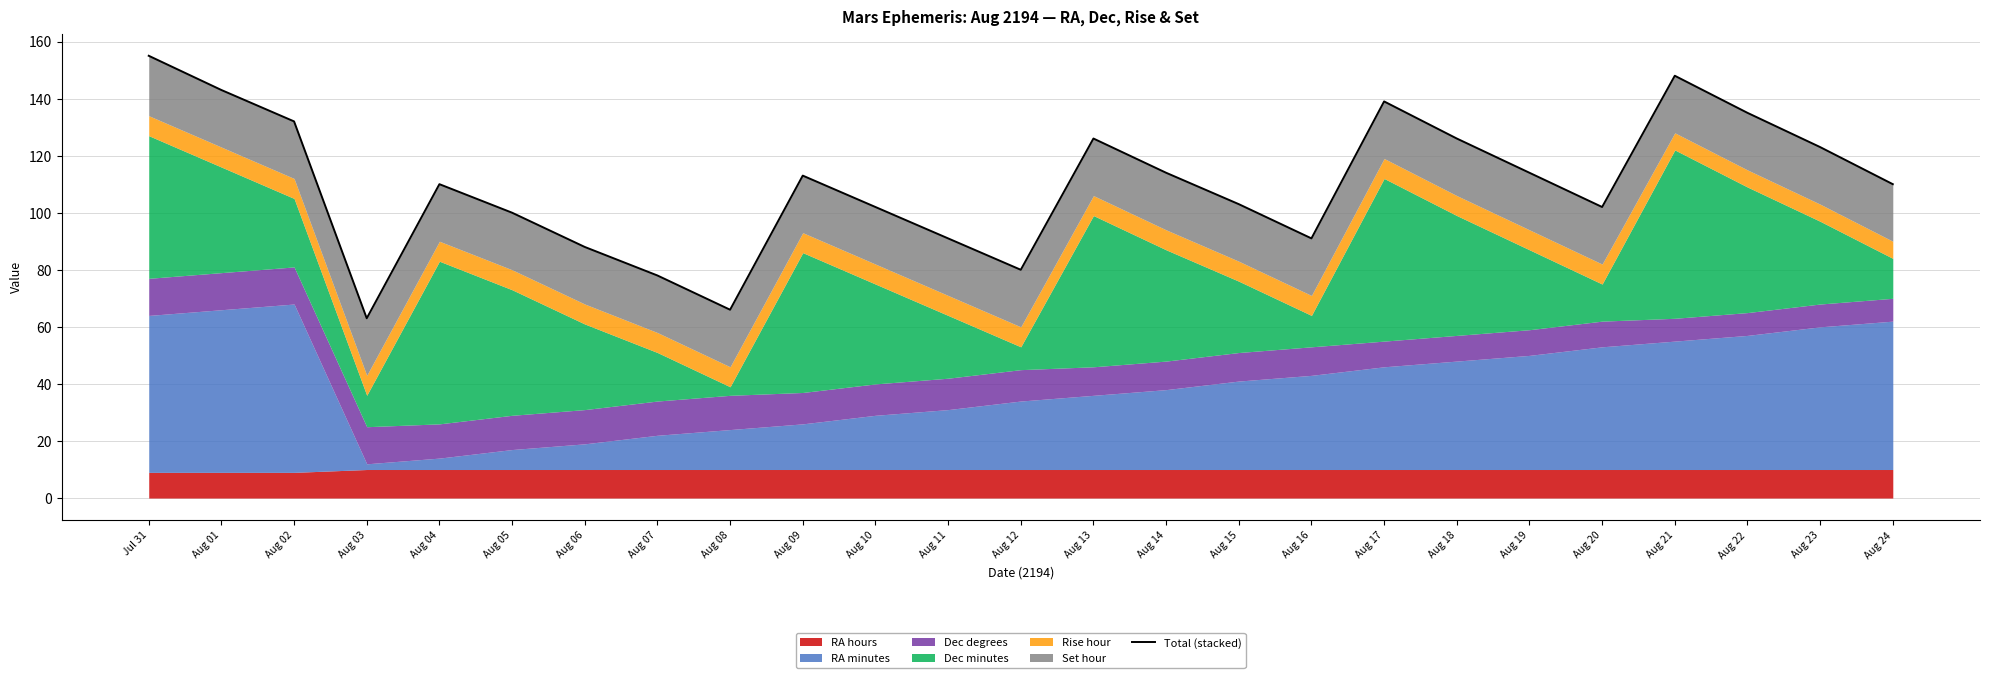

What is the sum of all values?

2752